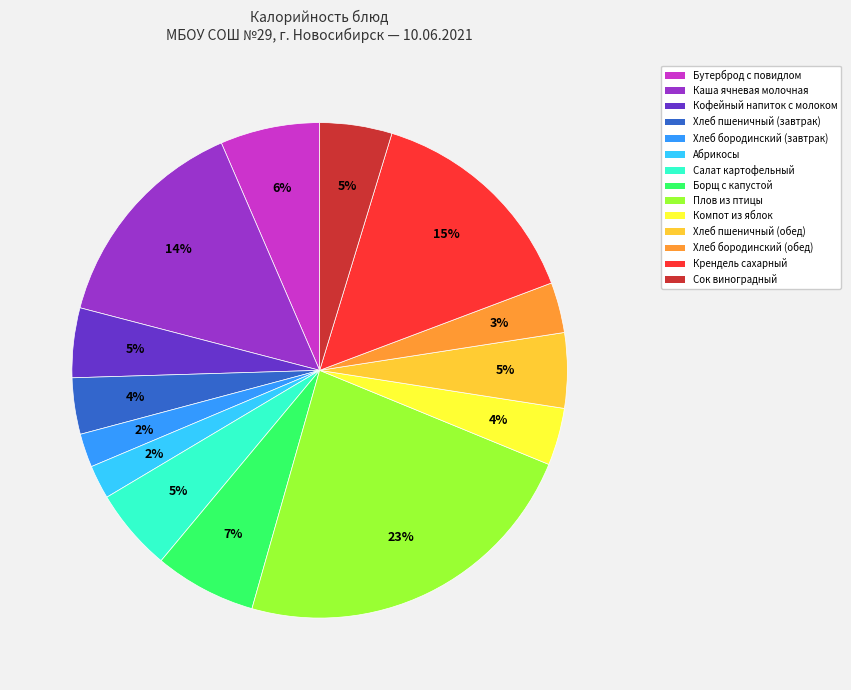

How many segments does this pie chart have?

14